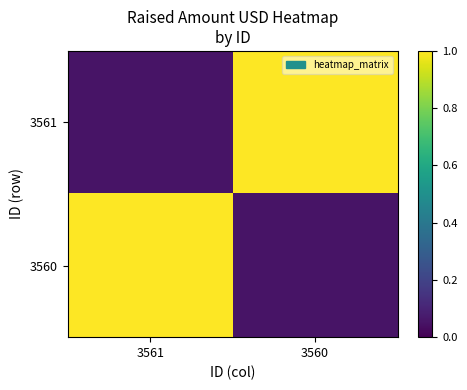

What is the maximum value shown in the chart?

1.0